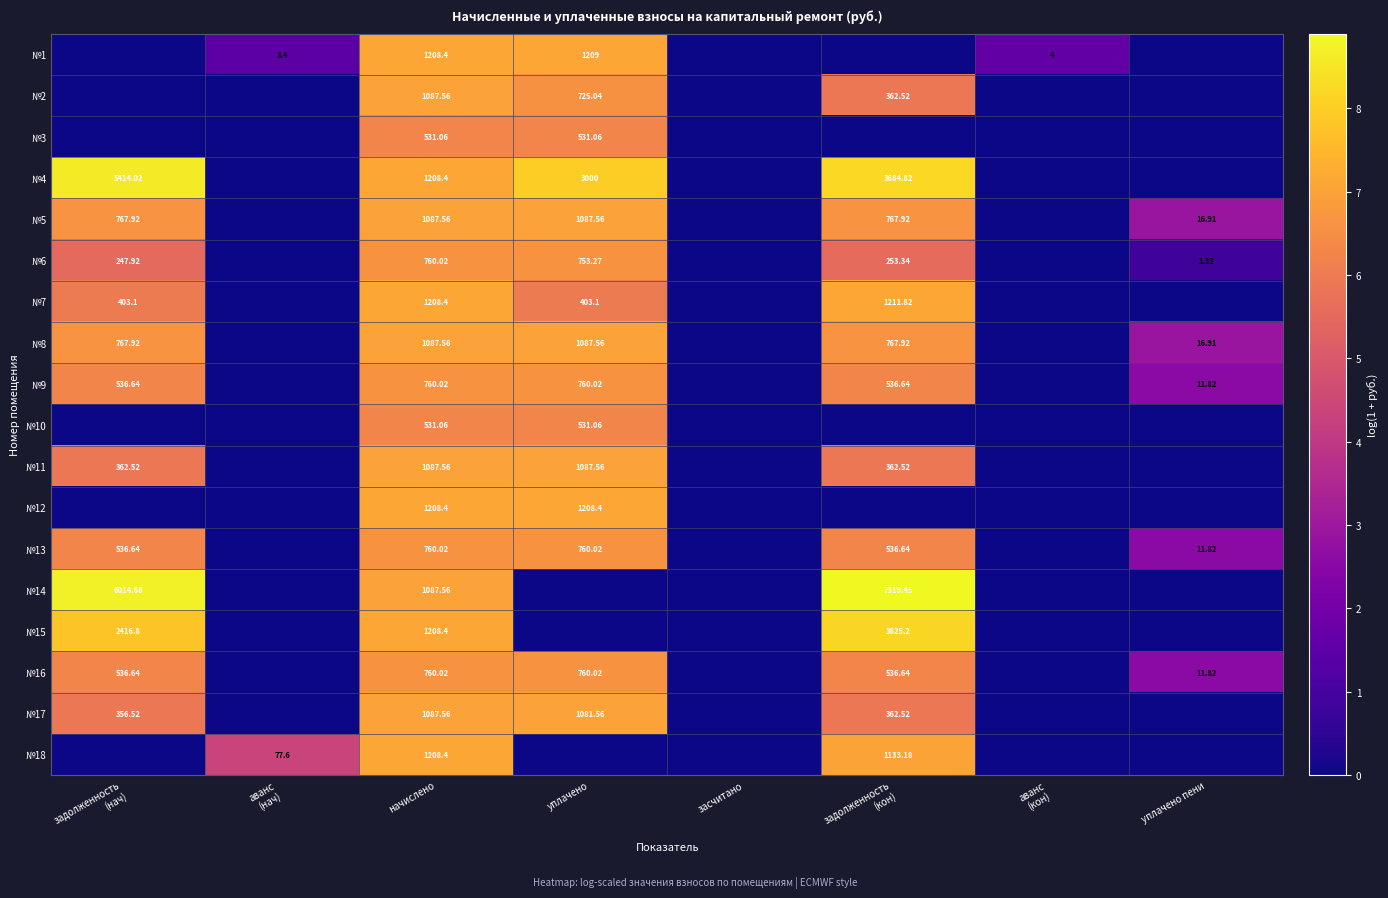

How many data points in №16 are above 6?

4